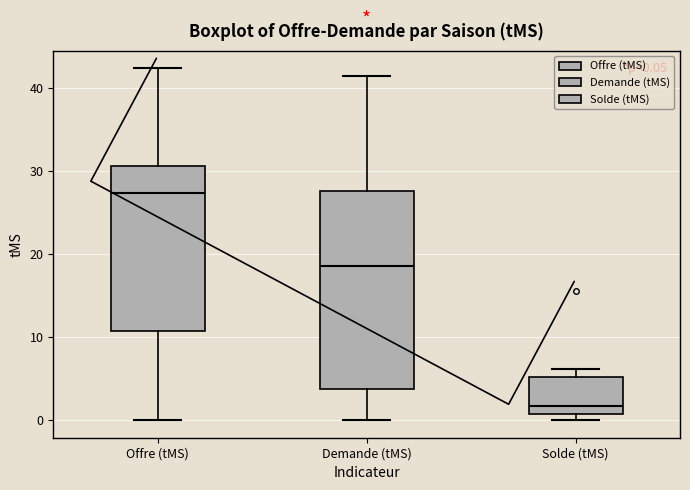

Which box's median line is the highest?

Offre (tMS)